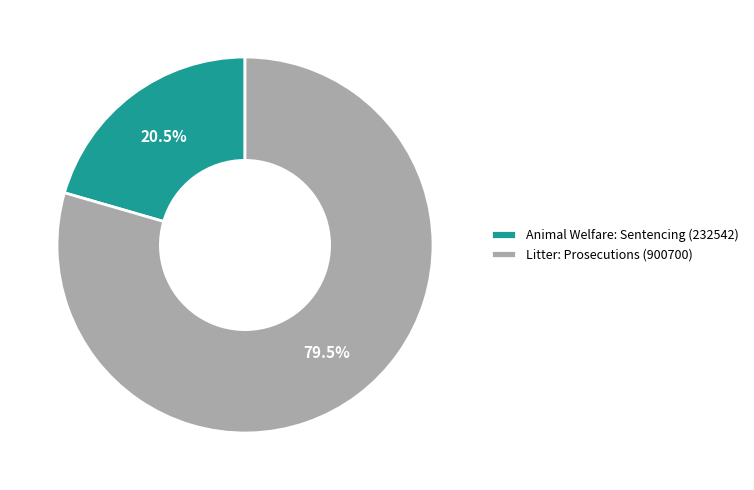

To the nearest percent, what is the difference between the largest and smallest slice percentages?

59%